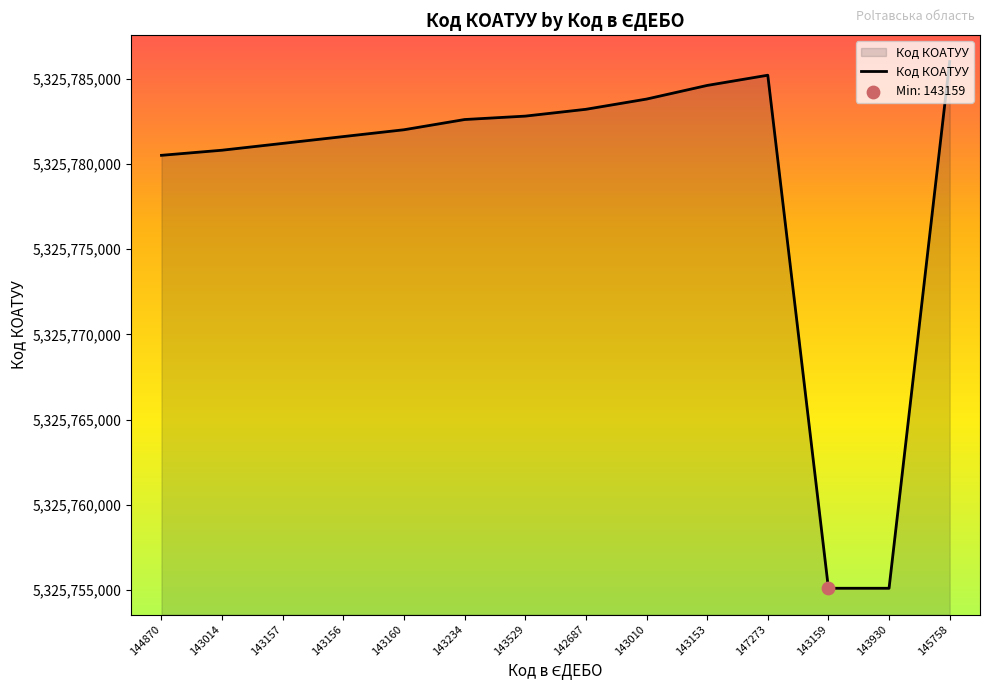

Which has a higher value, 145758 or 143159?

145758